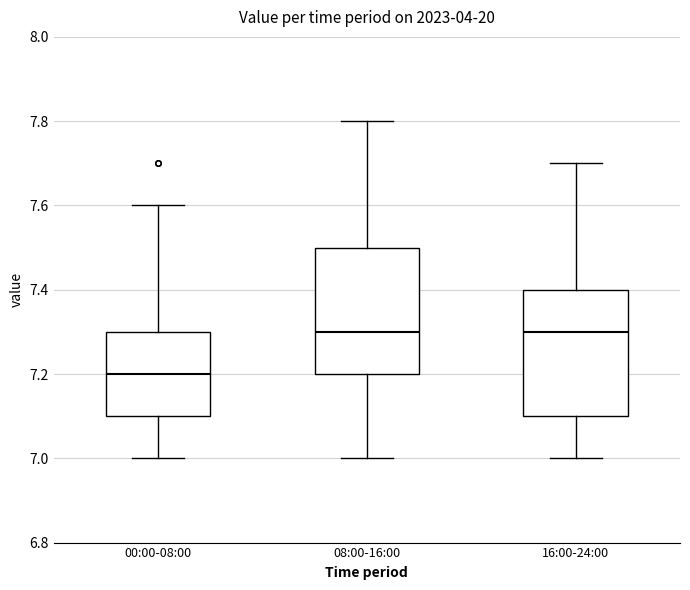

Reading left to right, transcribe this box plot: for each box, give where its median line is, the range the box spans, and where its two whiskers end, as read against the y-axis. The values are not printed on the chart, so give them approximately, as read against the axis.

00:00-08:00: median 7.2, box 7.1 to 7.3, whiskers 7.0 to 7.6
08:00-16:00: median 7.3, box 7.2 to 7.5, whiskers 7.0 to 7.8
16:00-24:00: median 7.3, box 7.1 to 7.4, whiskers 7.0 to 7.7